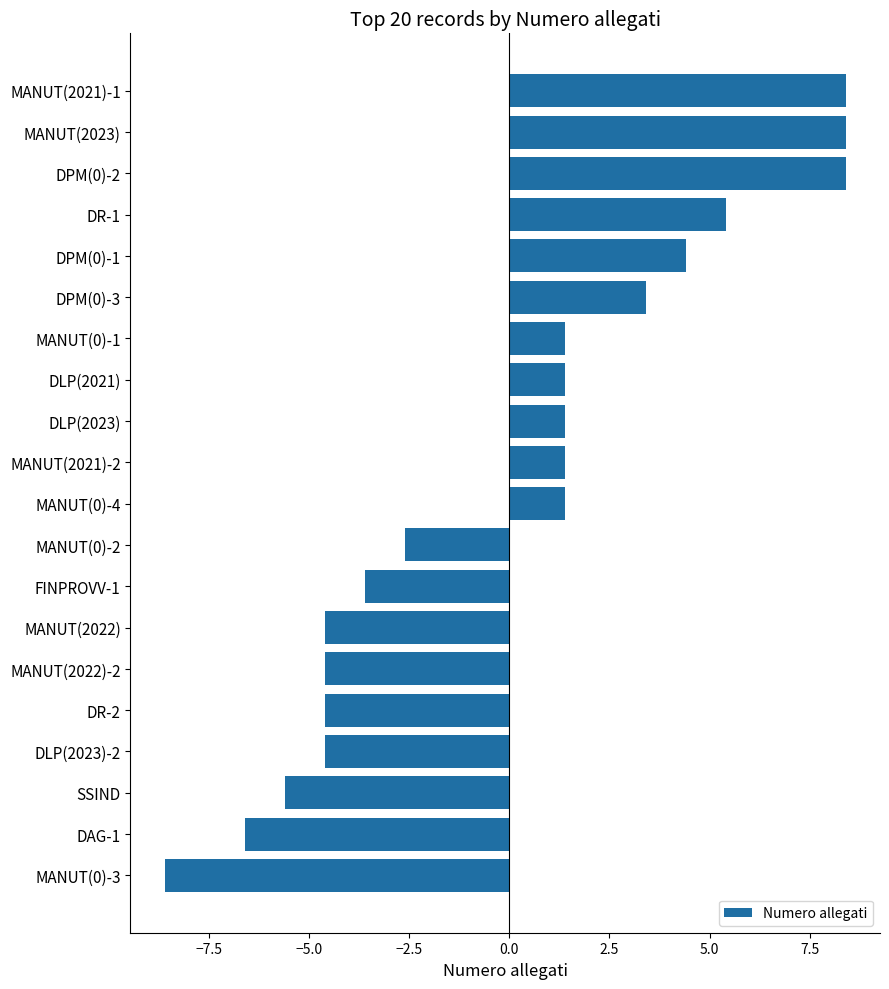

Does the chart contain any negative values?

Yes